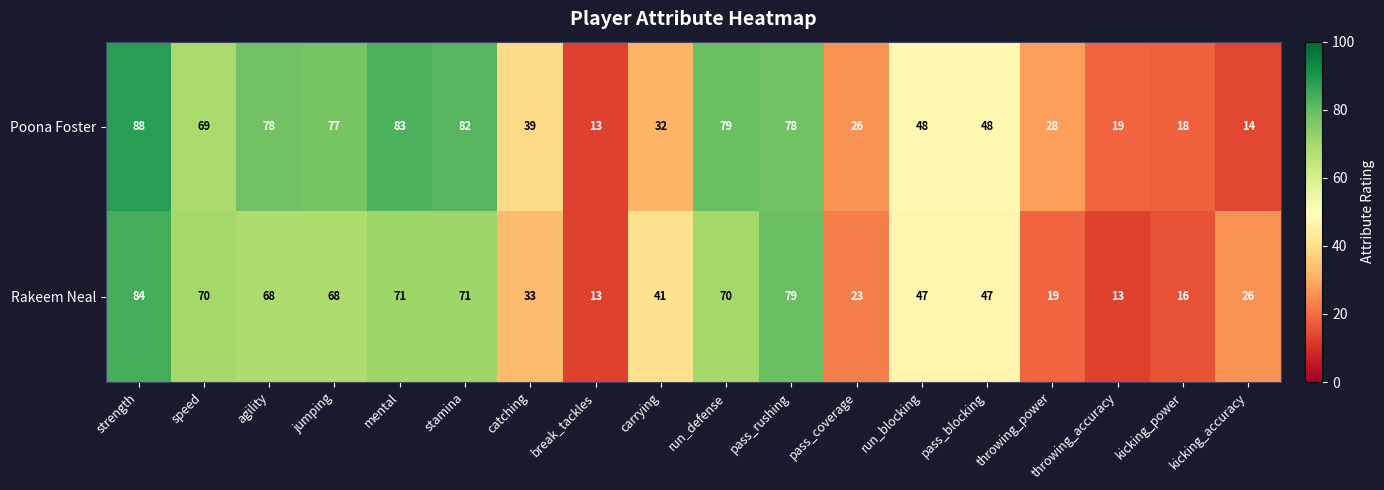

Which series has the largest range (max minus min)?

Poona Foster